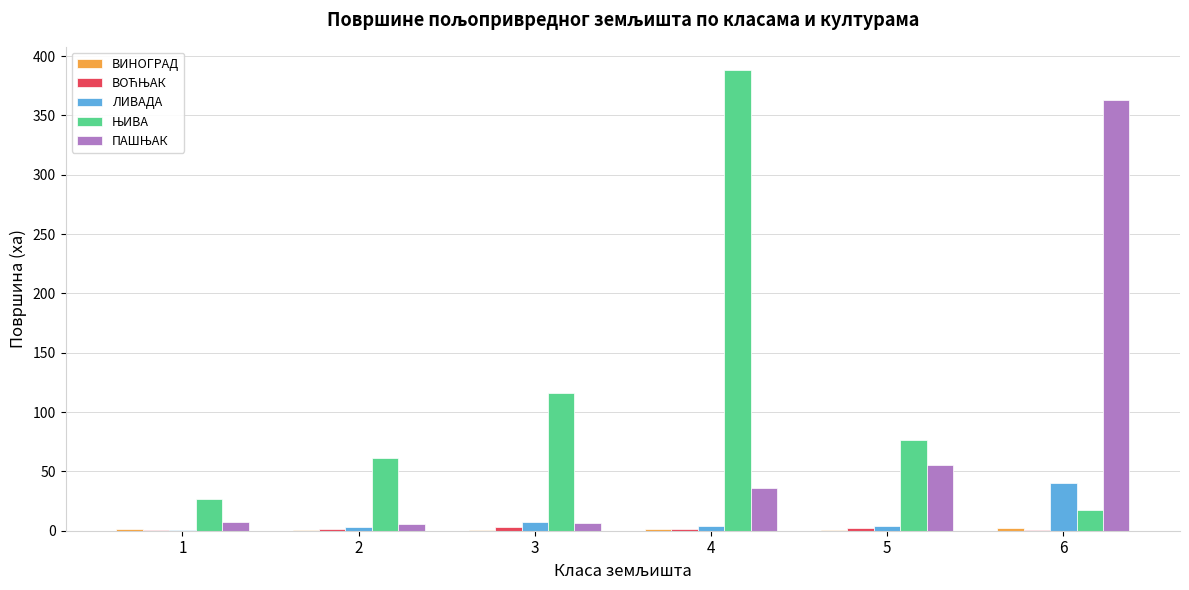

What is the sum of all ЛИВАДА values?

58.3